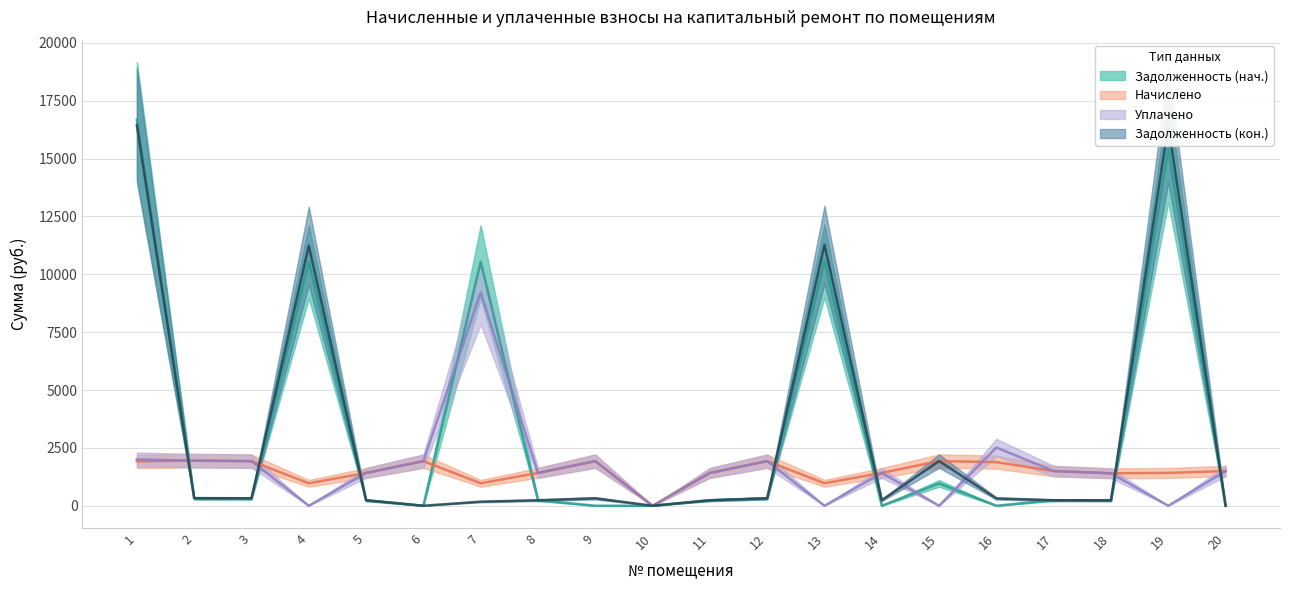

Where does the nachisleno (col_3) series first go above 1497?

1